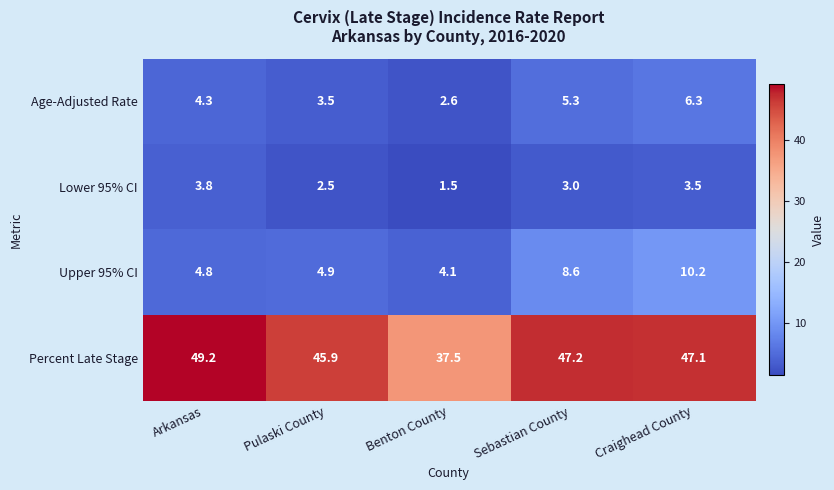

True or false: Age-Adjusted Rate has a value of 2.8 at Sebastian County.

False